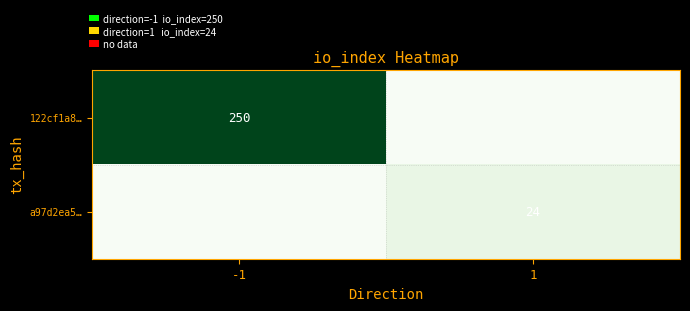

Rank the series by their average value, from lowest to highest.

a97d2ea5…, 122cf1a8…